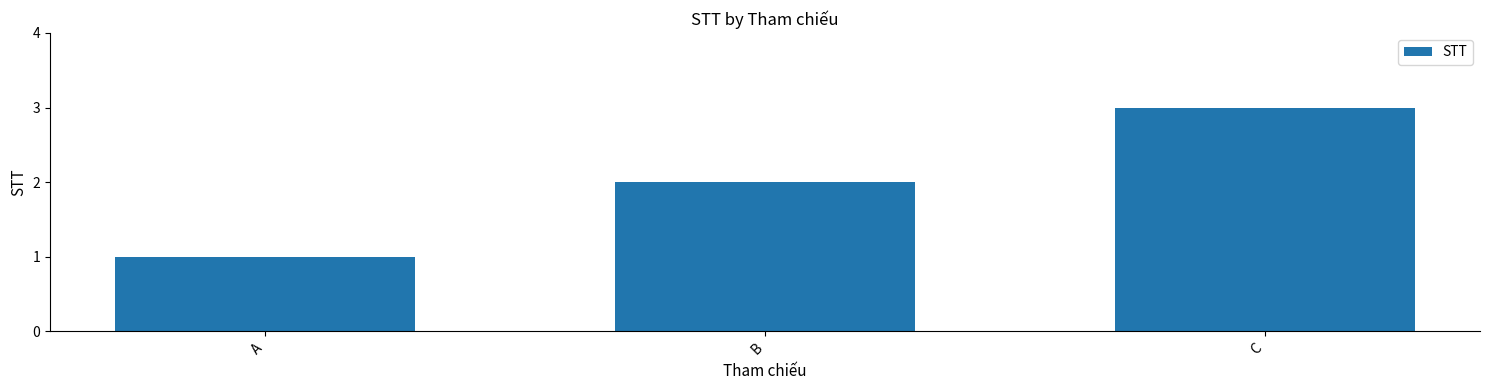

Reading right to left, extract all data points from this chart.

C=3	B=2	A=1